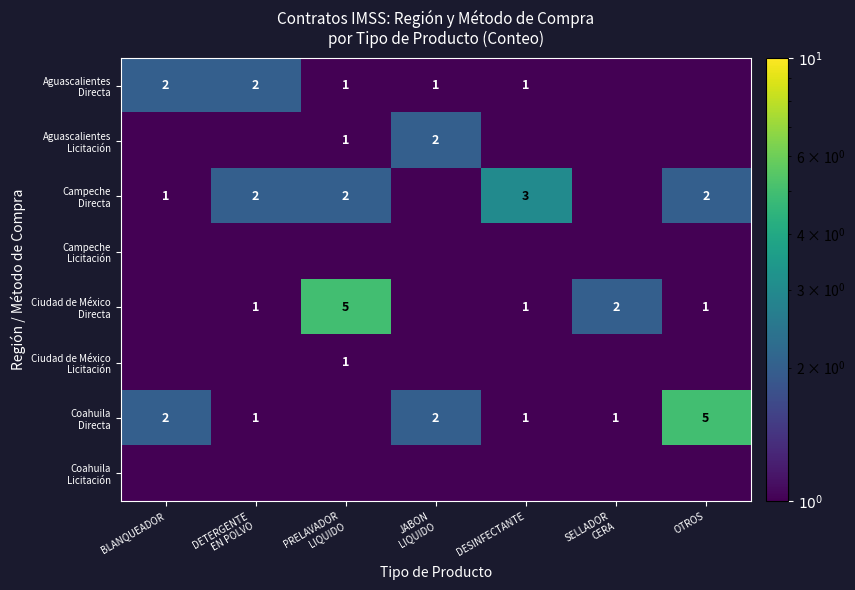

Between DESINFECTANTE and BLANQUEADOR, which is larger?

BLANQUEADOR